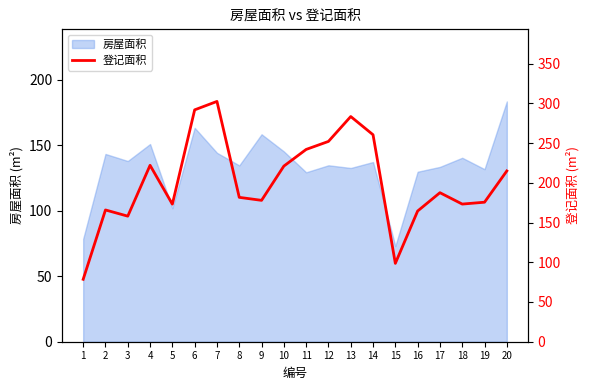

Which label corresponds to the largest value in the chart?

7